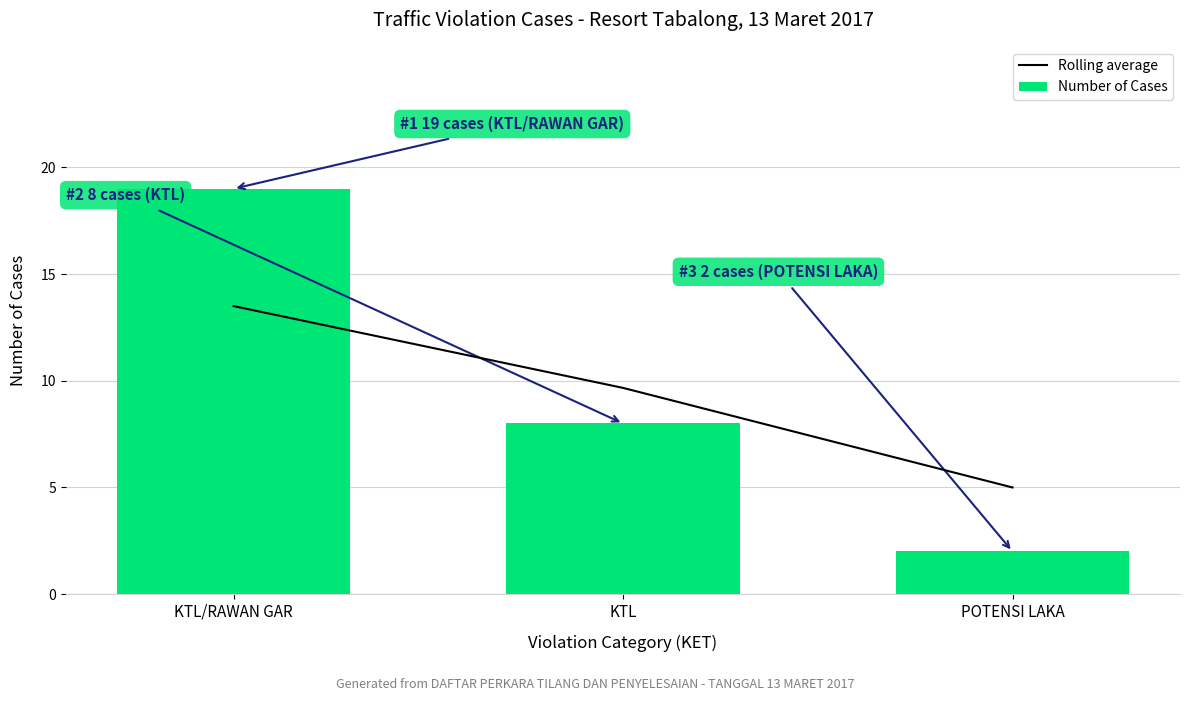

The Rolling average series shows 2.9 at KTL. True or false?

False